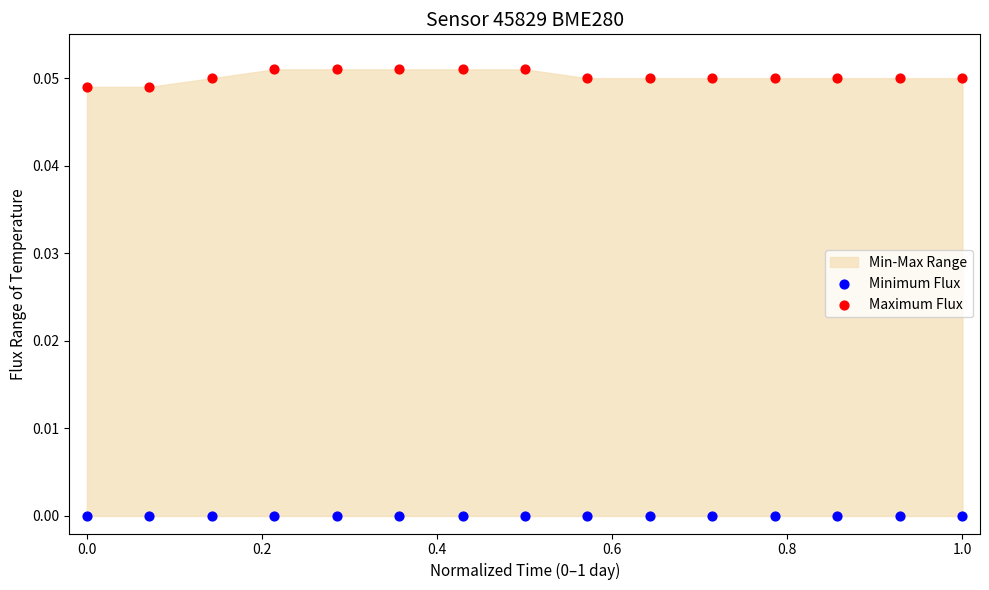

Which series contains the lowest Y value?

Minimum Flux